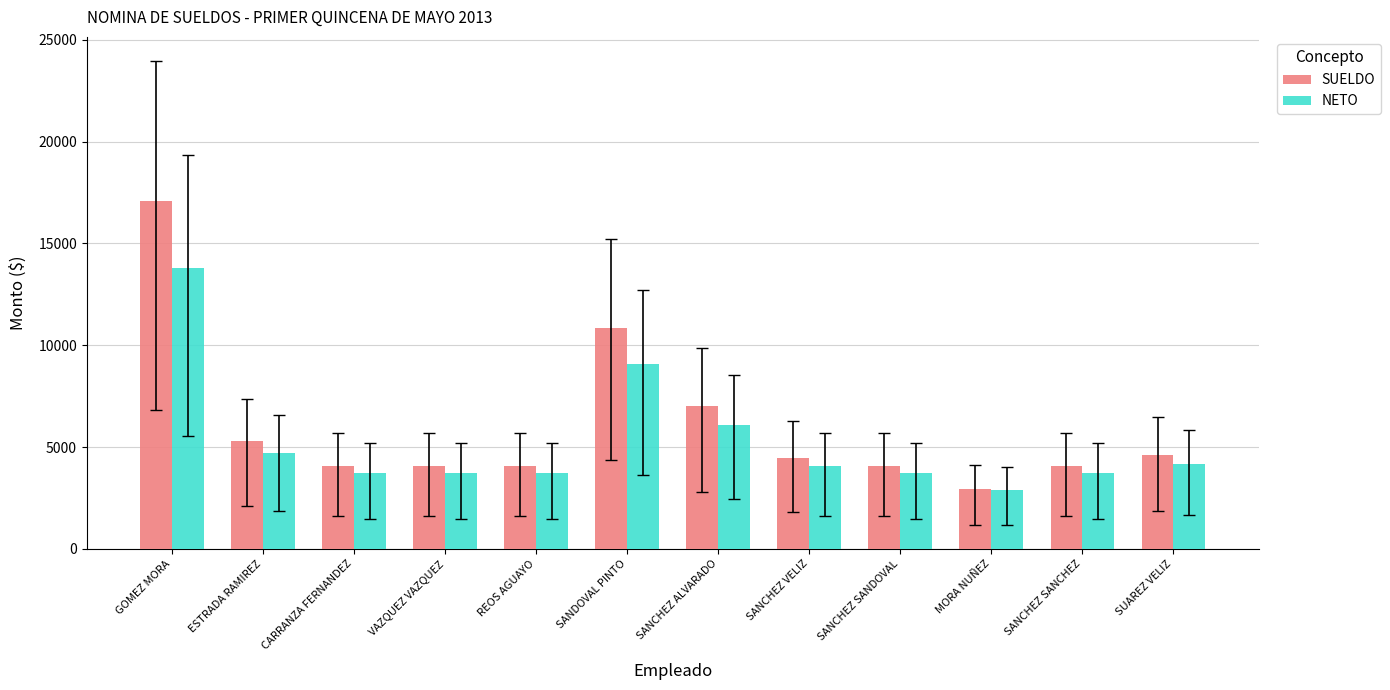

Reading left to right, transcribe all the data shown in this chart.

SUELDO: GOMEZ MORA=17100	ESTRADA RAMIREZ=5274	CARRANZA FERNANDEZ=4073	VAZQUEZ VAZQUEZ=4073	REOS AGUAYO=4073	SANDOVAL PINTO=10864	SANCHEZ ALVARADO=7036	SANCHEZ VELIZ=4478	SANCHEZ SANDOVAL=4073	MORA NUÑEZ=2942	SANCHEZ SANCHEZ=4073	SUAREZ VELIZ=4635
NETO: GOMEZ MORA=13810	ESTRADA RAMIREZ=4702	CARRANZA FERNANDEZ=3716	VAZQUEZ VAZQUEZ=3716	REOS AGUAYO=3716	SANDOVAL PINTO=9084	SANCHEZ ALVARADO=6085	SANCHEZ VELIZ=4053	SANCHEZ SANDOVAL=3716	MORA NUÑEZ=2875	SANCHEZ SANCHEZ=3716	SUAREZ VELIZ=4182